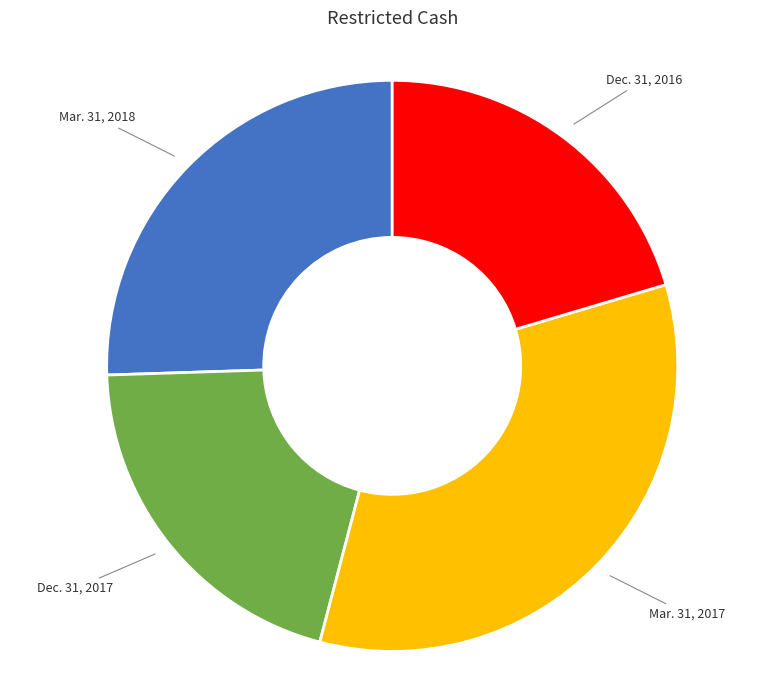

Is there a majority slice in this chart?

No